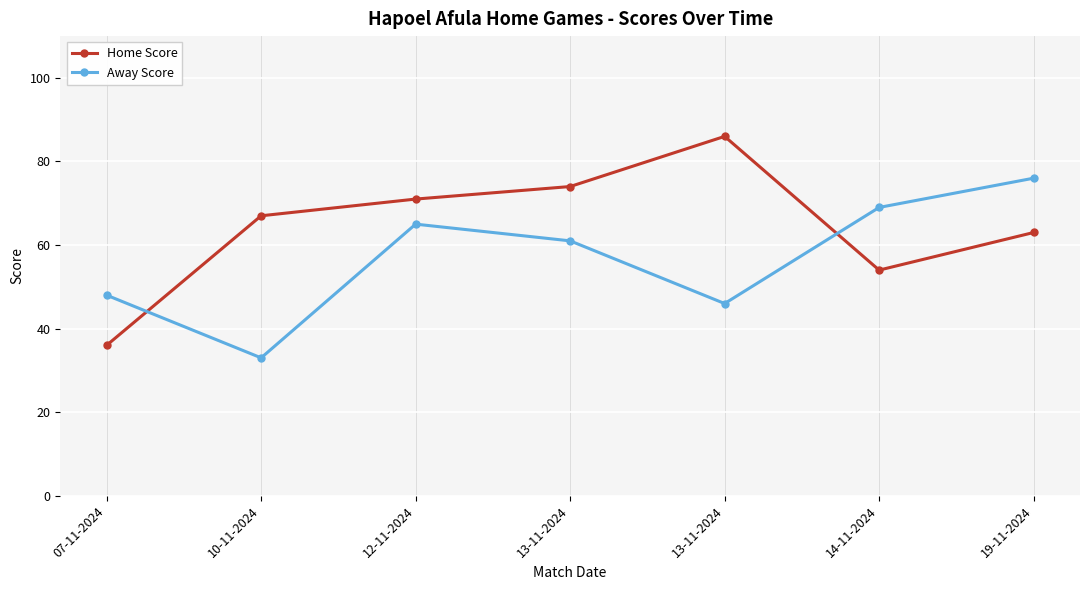

Rank the series by their maximum value, from lowest to highest.

Away Score, Home Score